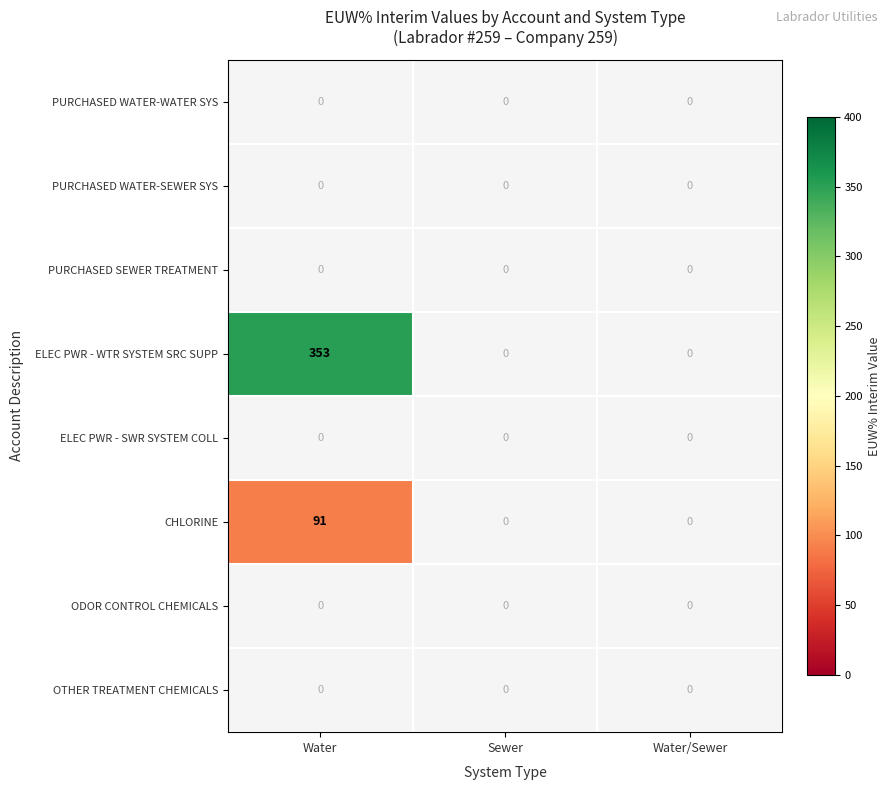

True or false: ELEC PWR - WTR SYSTEM SRC SUPP has a value of 147 at Water.

False